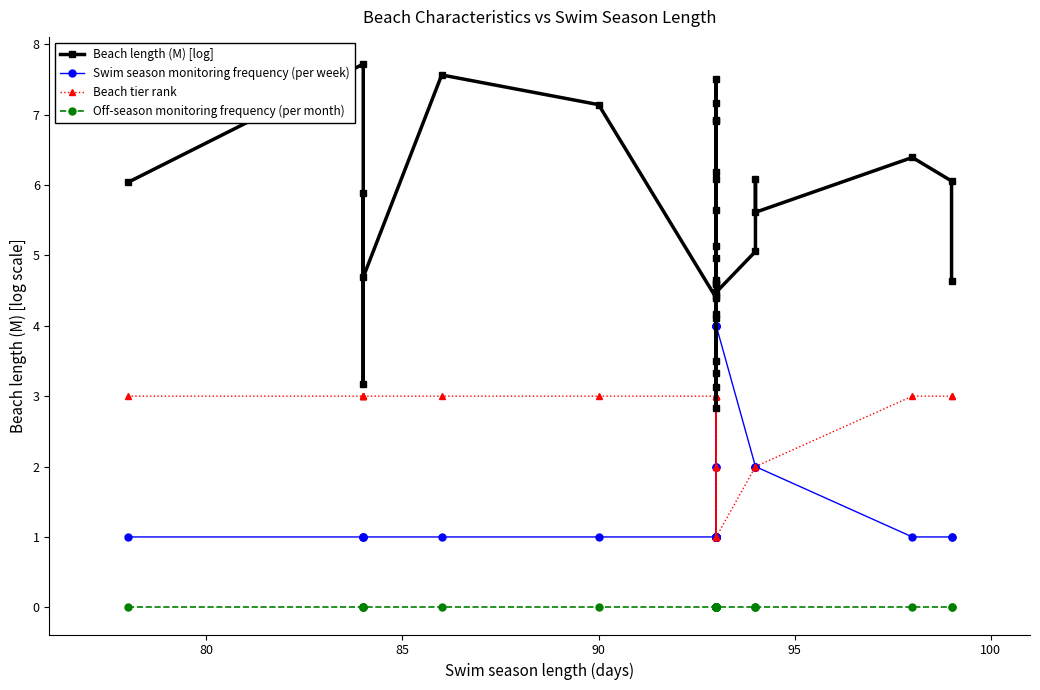

Which series has the largest total across all categories?

Beach length (M) [log]